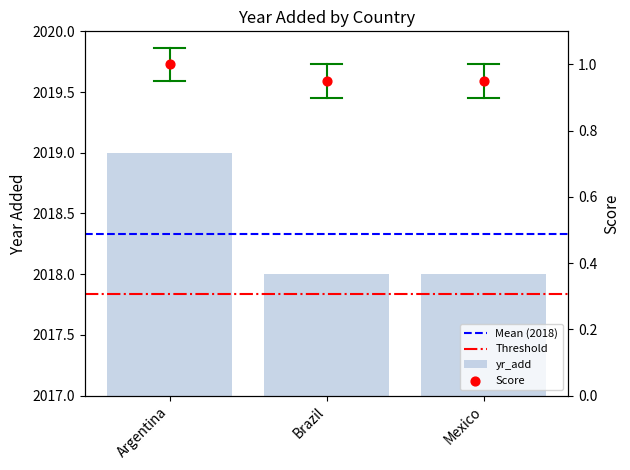

What is the change in value from Argentina to Brazil?

-1